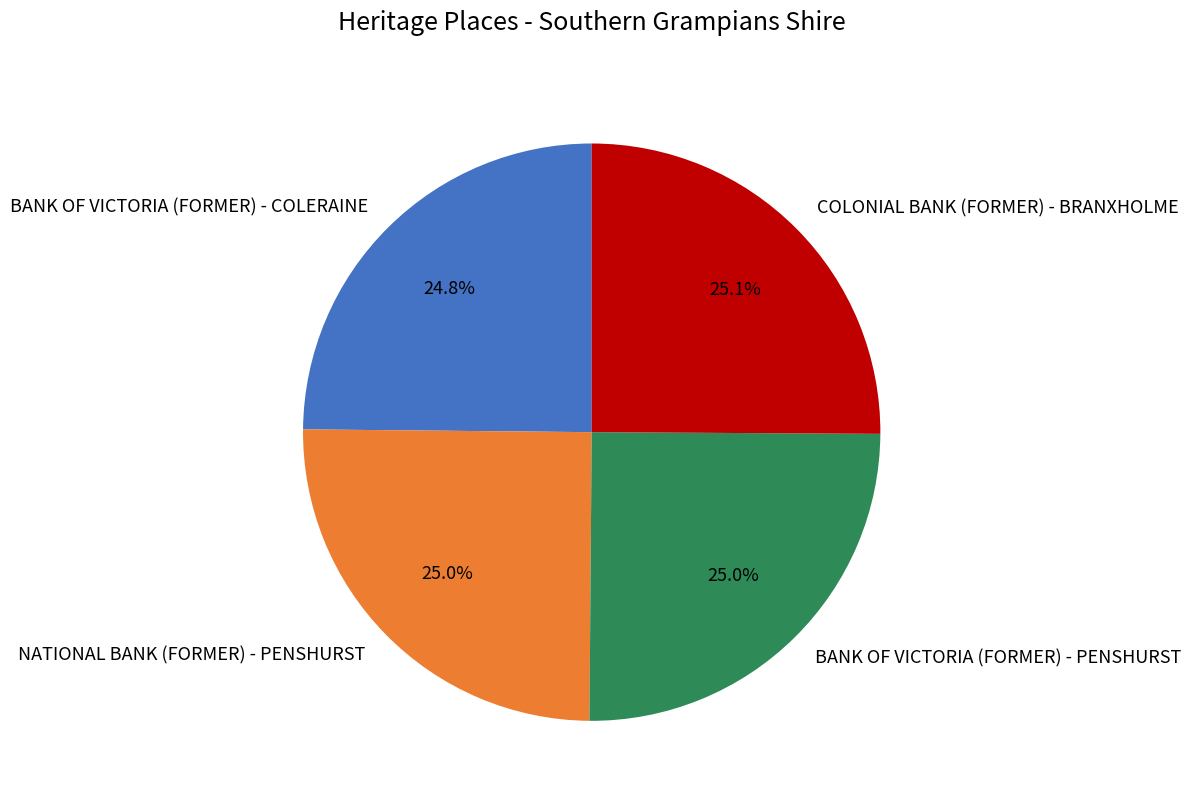

Approximately how many times larger is the value at BANK OF VICTORIA (FORMER) - COLERAINE compared to BANK OF VICTORIA (FORMER) - PENSHURST?

1.0